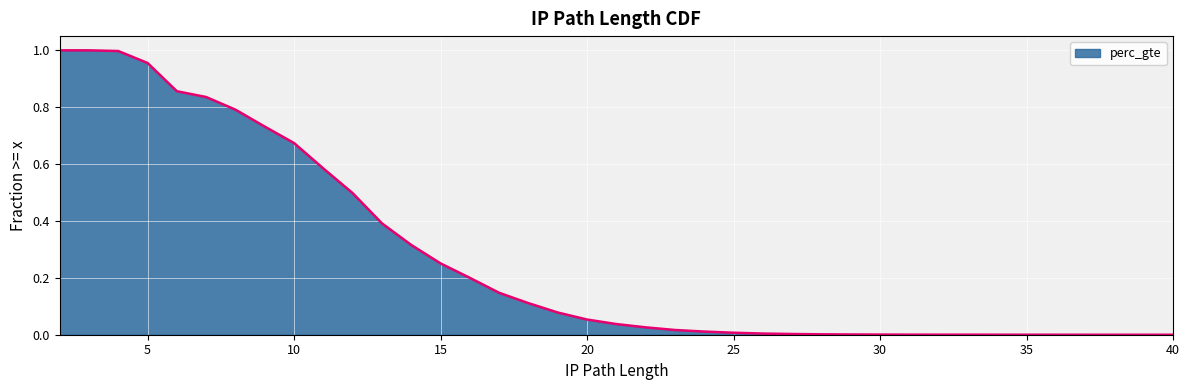

What is the change in value from 10 to 23?

-0.7